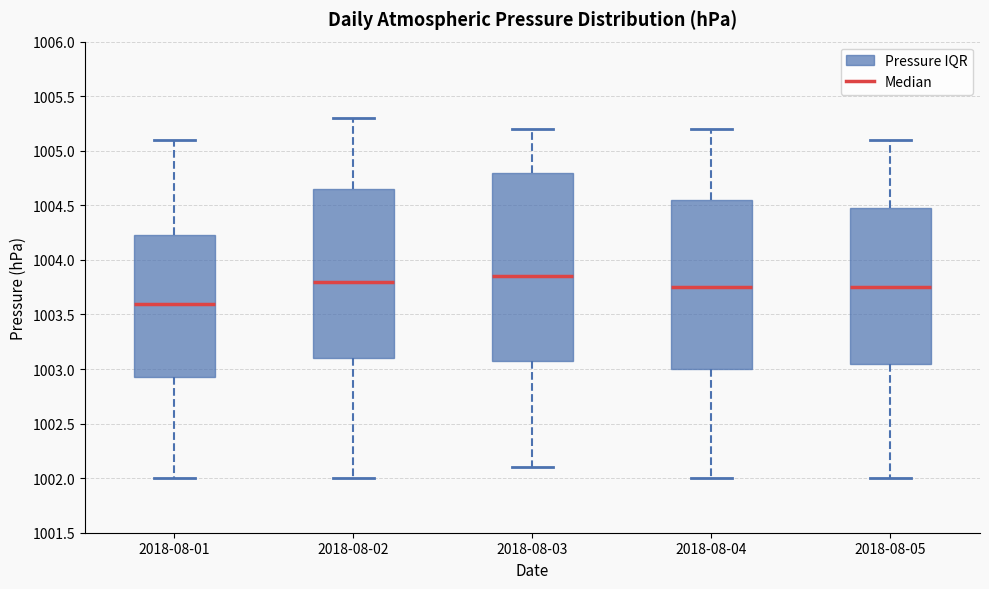

Reading left to right, transcribe this box plot: for each box, give where its median line is, the range the box spans, and where its two whiskers end, as read against the y-axis. The values are not printed on the chart, so give them approximately, as read against the axis.

2018-08-01: median 1003.60, box 1002.95 to 1004.25, whiskers 1002.00 to 1005.10
2018-08-02: median 1003.80, box 1003.10 to 1004.65, whiskers 1002.00 to 1005.30
2018-08-03: median 1003.85, box 1003.10 to 1004.80, whiskers 1002.10 to 1005.20
2018-08-04: median 1003.75, box 1003.00 to 1004.55, whiskers 1002.00 to 1005.20
2018-08-05: median 1003.75, box 1003.05 to 1004.50, whiskers 1002.00 to 1005.10